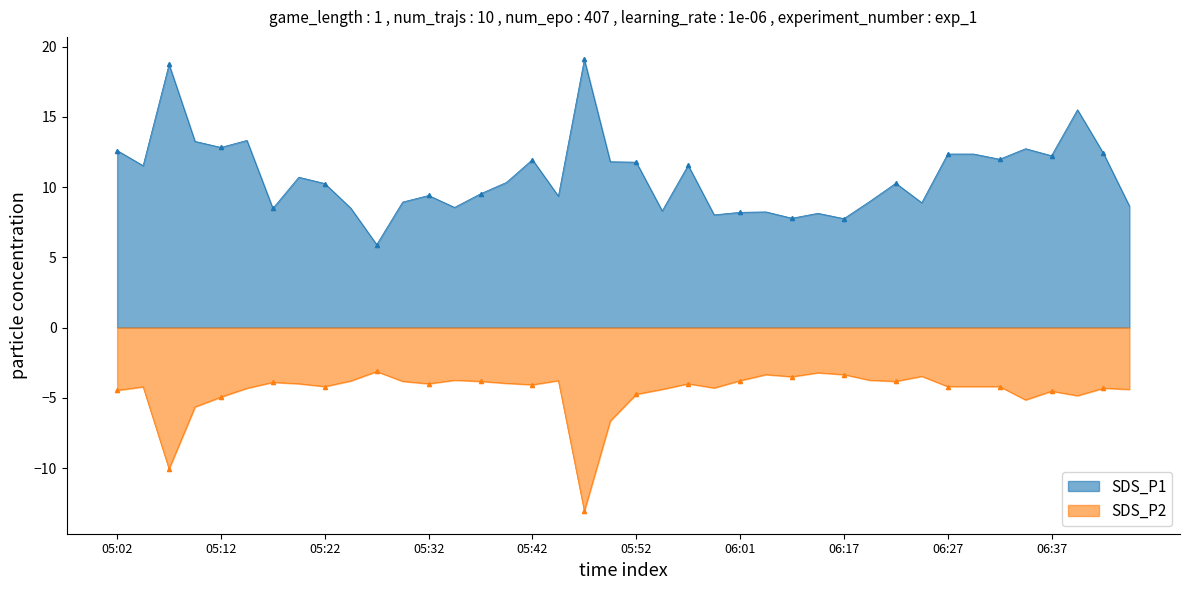

The value of SDS_P1 at 05:49 is 19.9. True or false?

False